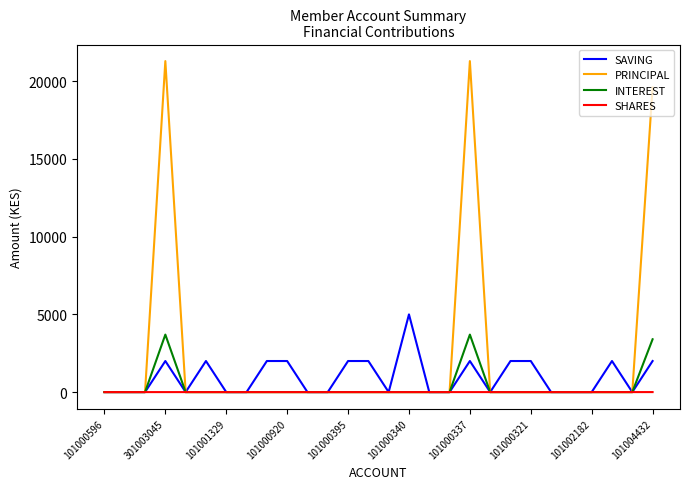

Which series has the largest range (max minus min)?

PRINCIPAL